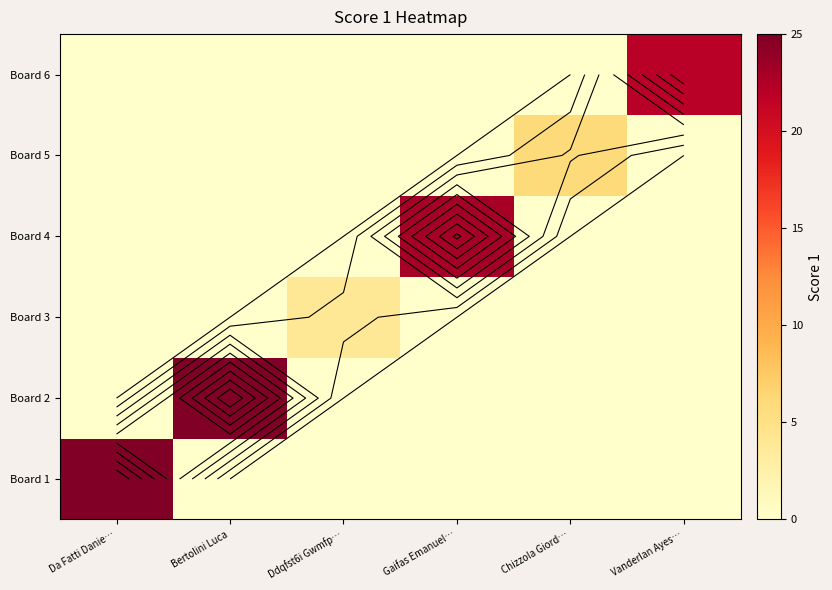

What value does the Board 4 series have at Gaifas Emanuel…, to the nearest 10?

20